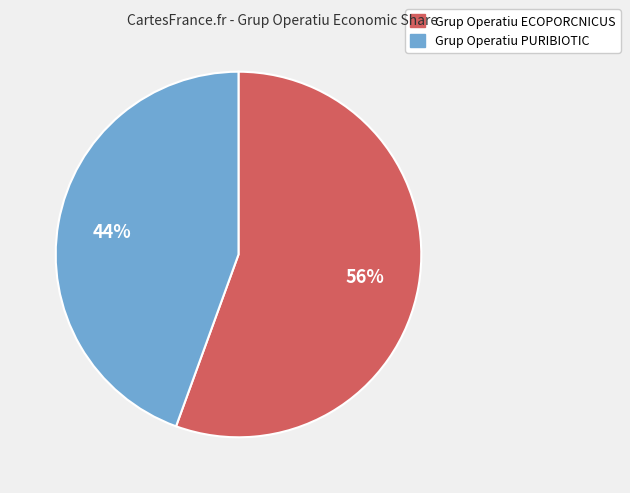

Is Grup Operatiu PURIBIOTIC the majority of the pie?

No